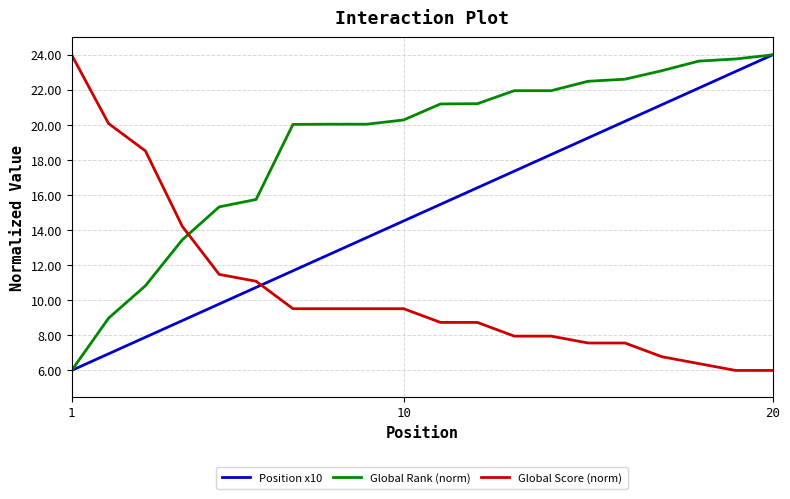

Reading left to right, what are all the values shown in this chart?

Position x10: 6.0	6.9	7.9	8.8	9.8	10.7	11.7	12.6	13.6	14.5	15.5	16.4	17.4	18.3	19.3	20.2	21.2	22.1	23.1	24.0
Global Rank (norm): 6.0	9.0	10.8	13.5	15.3	15.8	20.0	20.0	20.0	20.3	21.2	21.2	22.0	22.0	22.5	22.6	23.1	23.6	23.8	24.0
Global Score (norm): 24.0	20.1	18.5	14.2	11.5	11.1	9.5	9.5	9.5	9.5	8.7	8.7	8.0	8.0	7.6	7.6	6.8	6.4	6.0	6.0